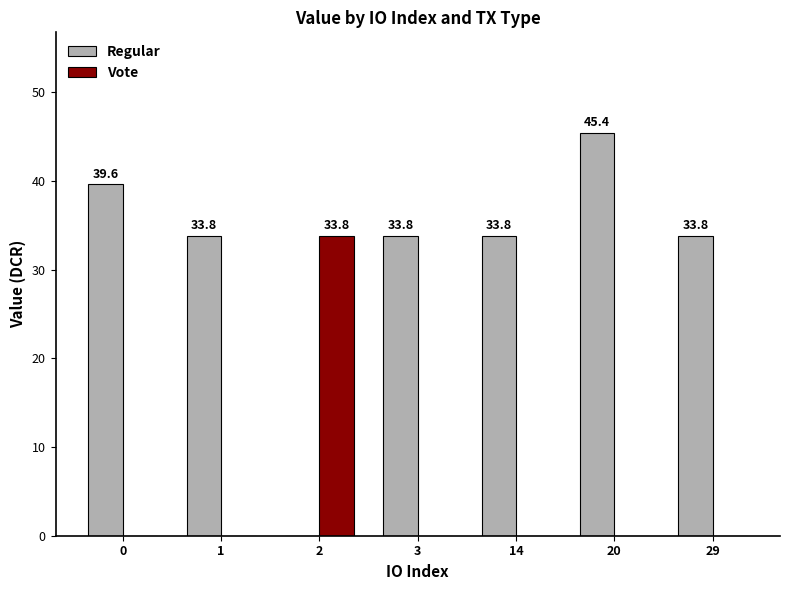

How many groups of bars are there?

7